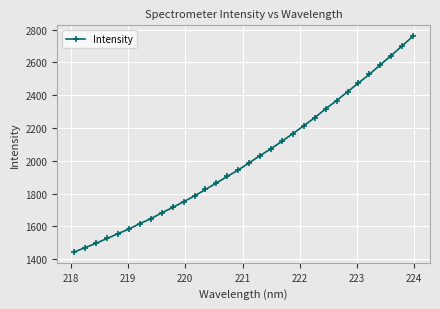

True or false: there are more than 2 points higher than both neighbors.

False